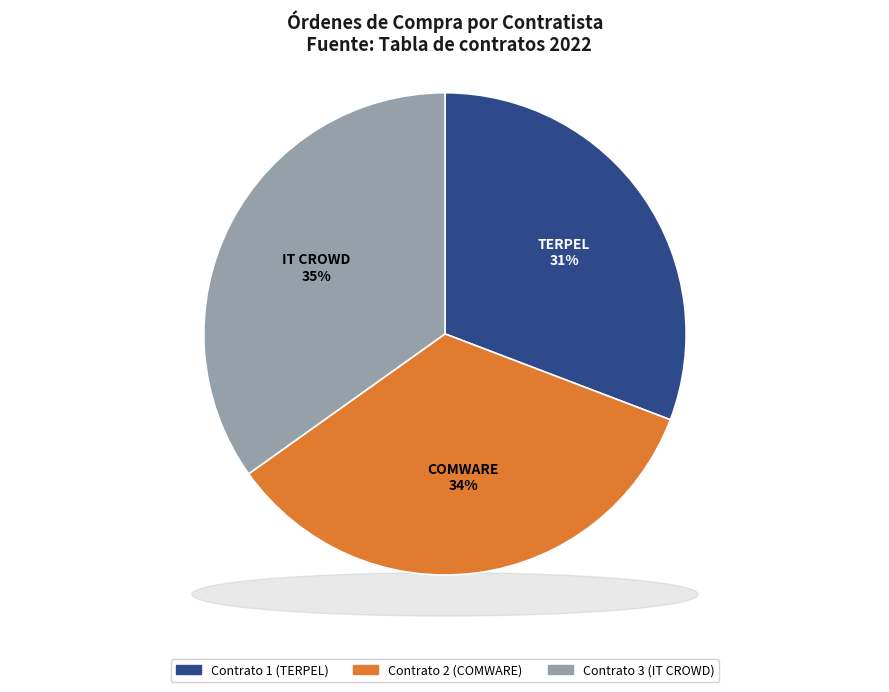

What is the ratio of the value at Contrato 3 (IT CROWD) to the value at Contrato 1 (TERPEL)?

1.1